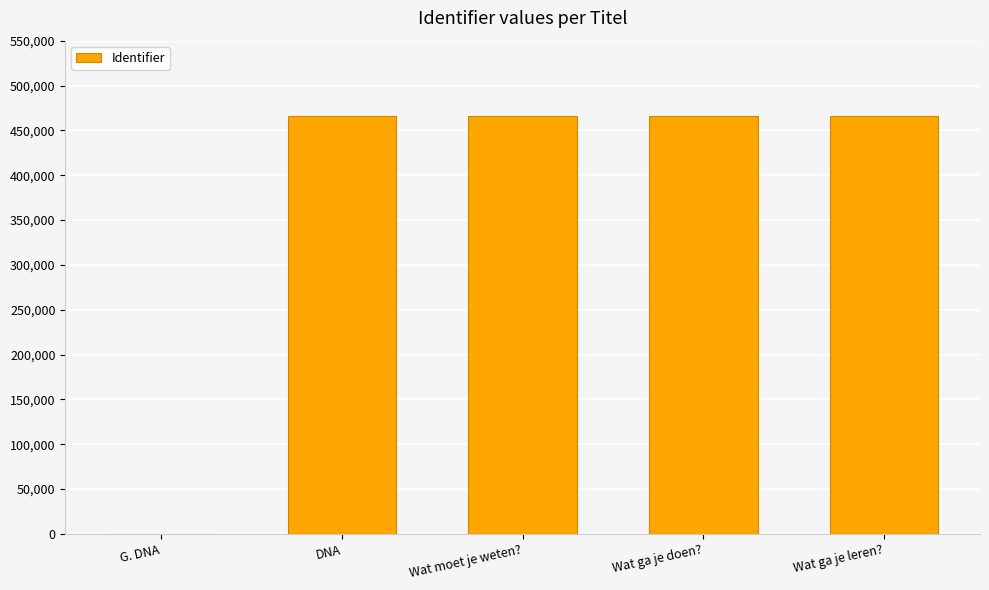

What is the maximum value shown in the chart?

465862